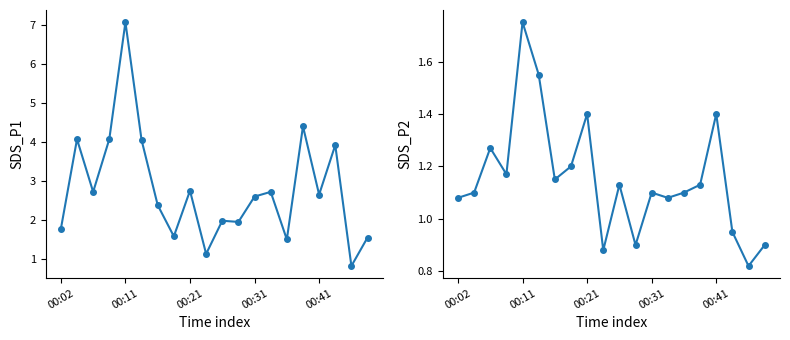

Which category has the lowest value in the SDS_P2 series?

18